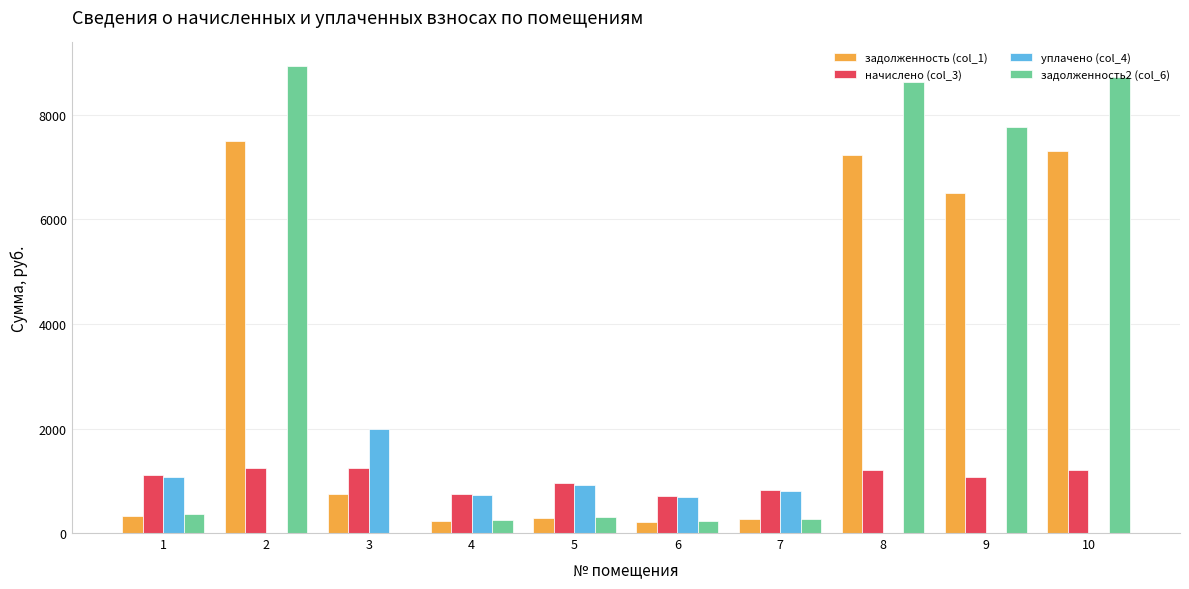

What is the sum of the задолженность (col_1) values at 7 and 2?

7755.2